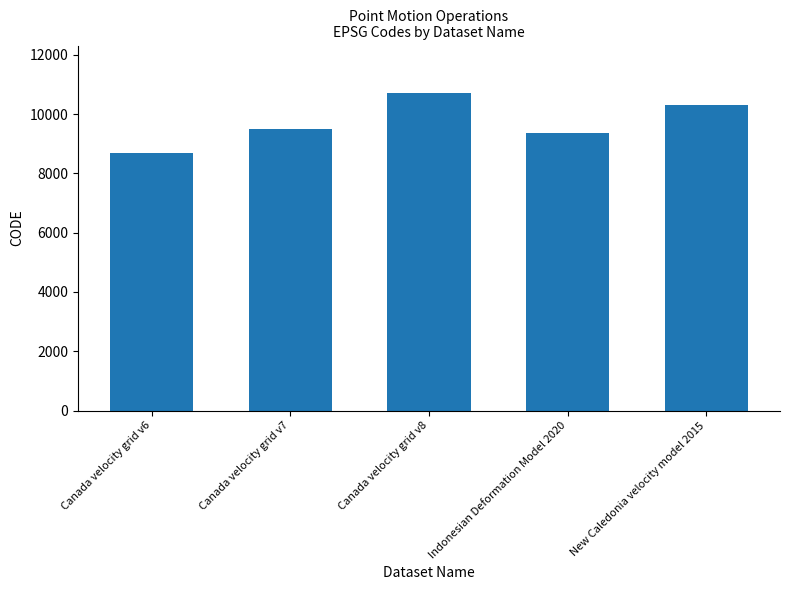

At which label is the value closest to 9691?

Canada velocity grid v7